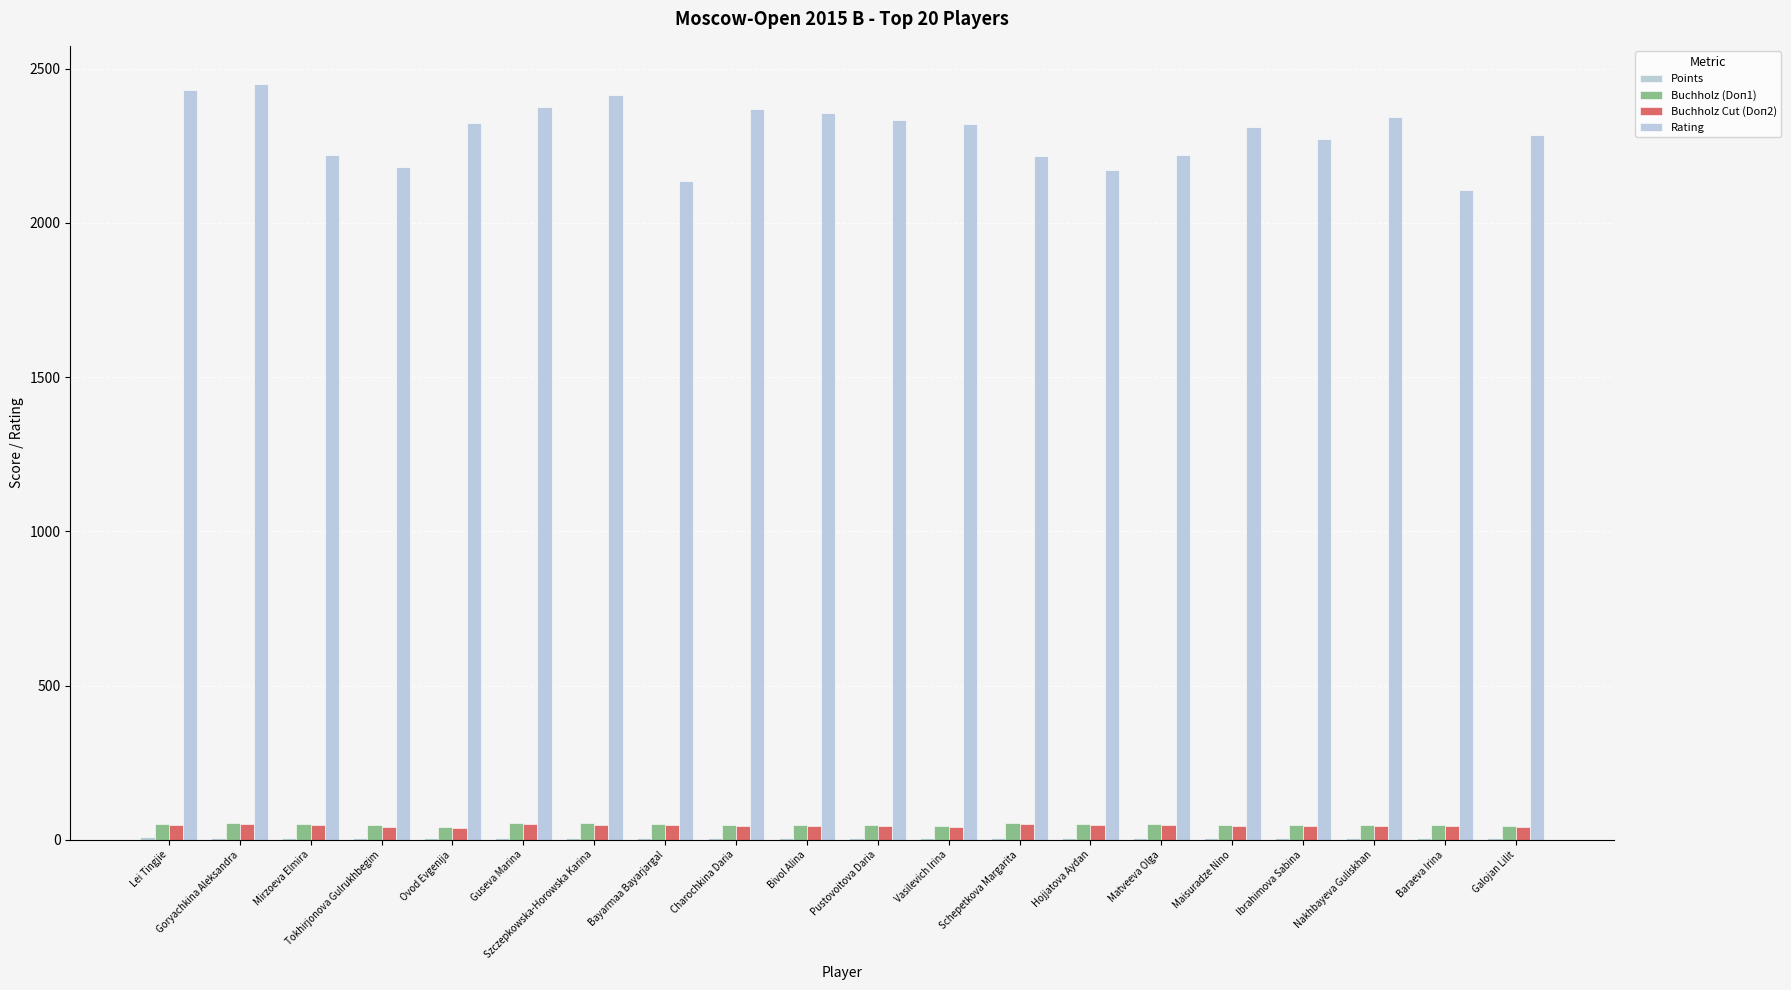

Rank the series at Baraeva Irina from lowest to highest value.

Points, Buchholz Cut (Doп2), Buchholz (Doп1), Rating